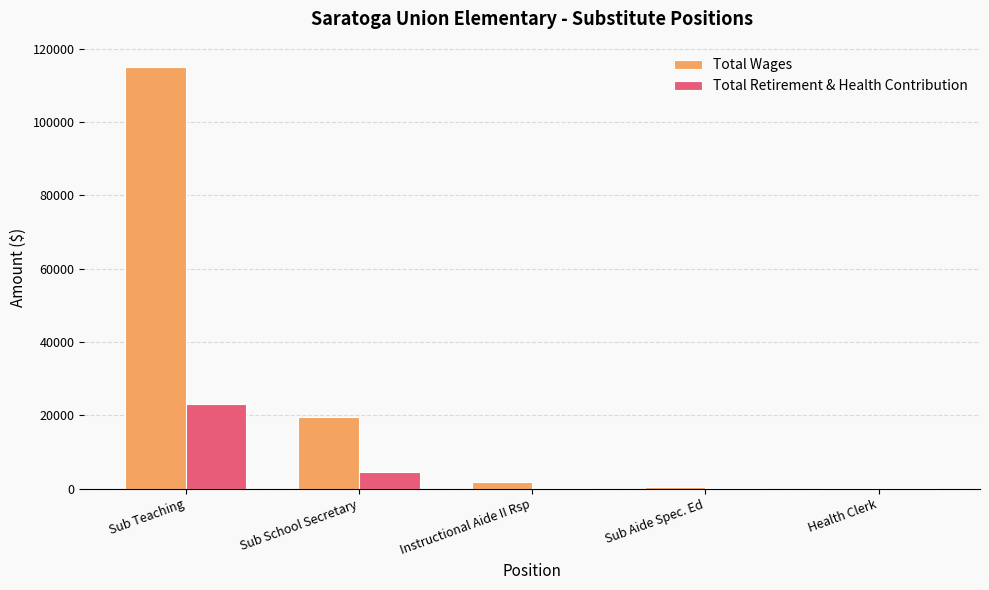

The value of Total Wages at Sub School Secretary is 26725. True or false?

False